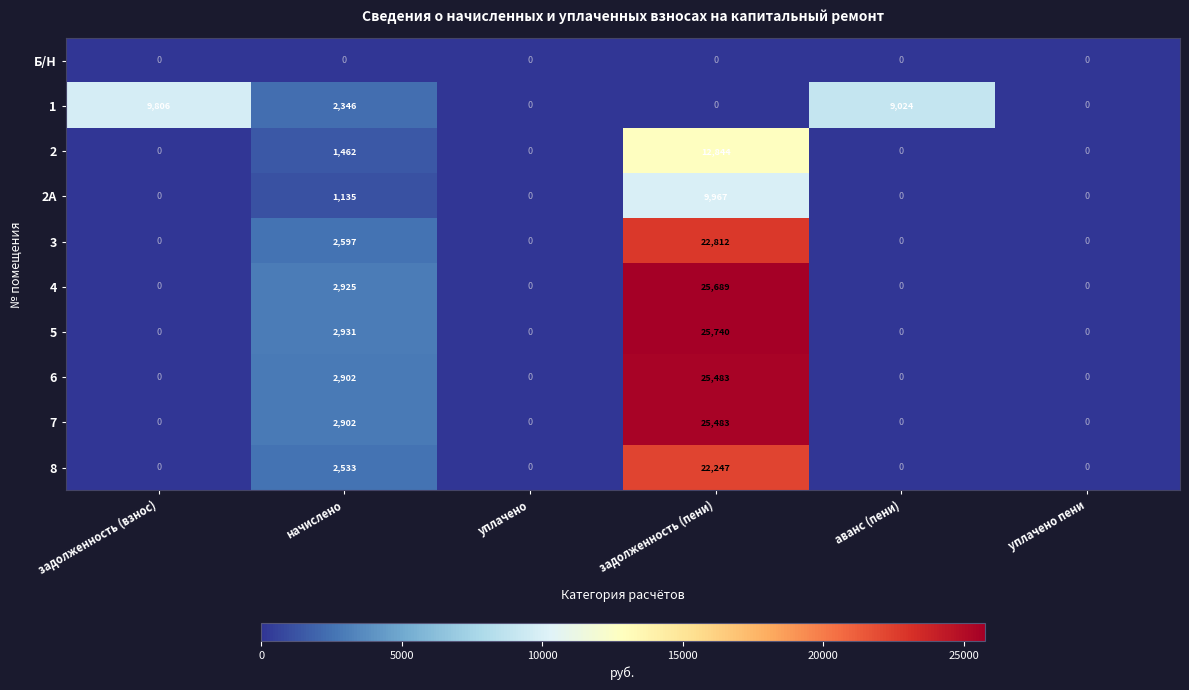

At which category is the sum across all series the highest?

задолженность (пени)